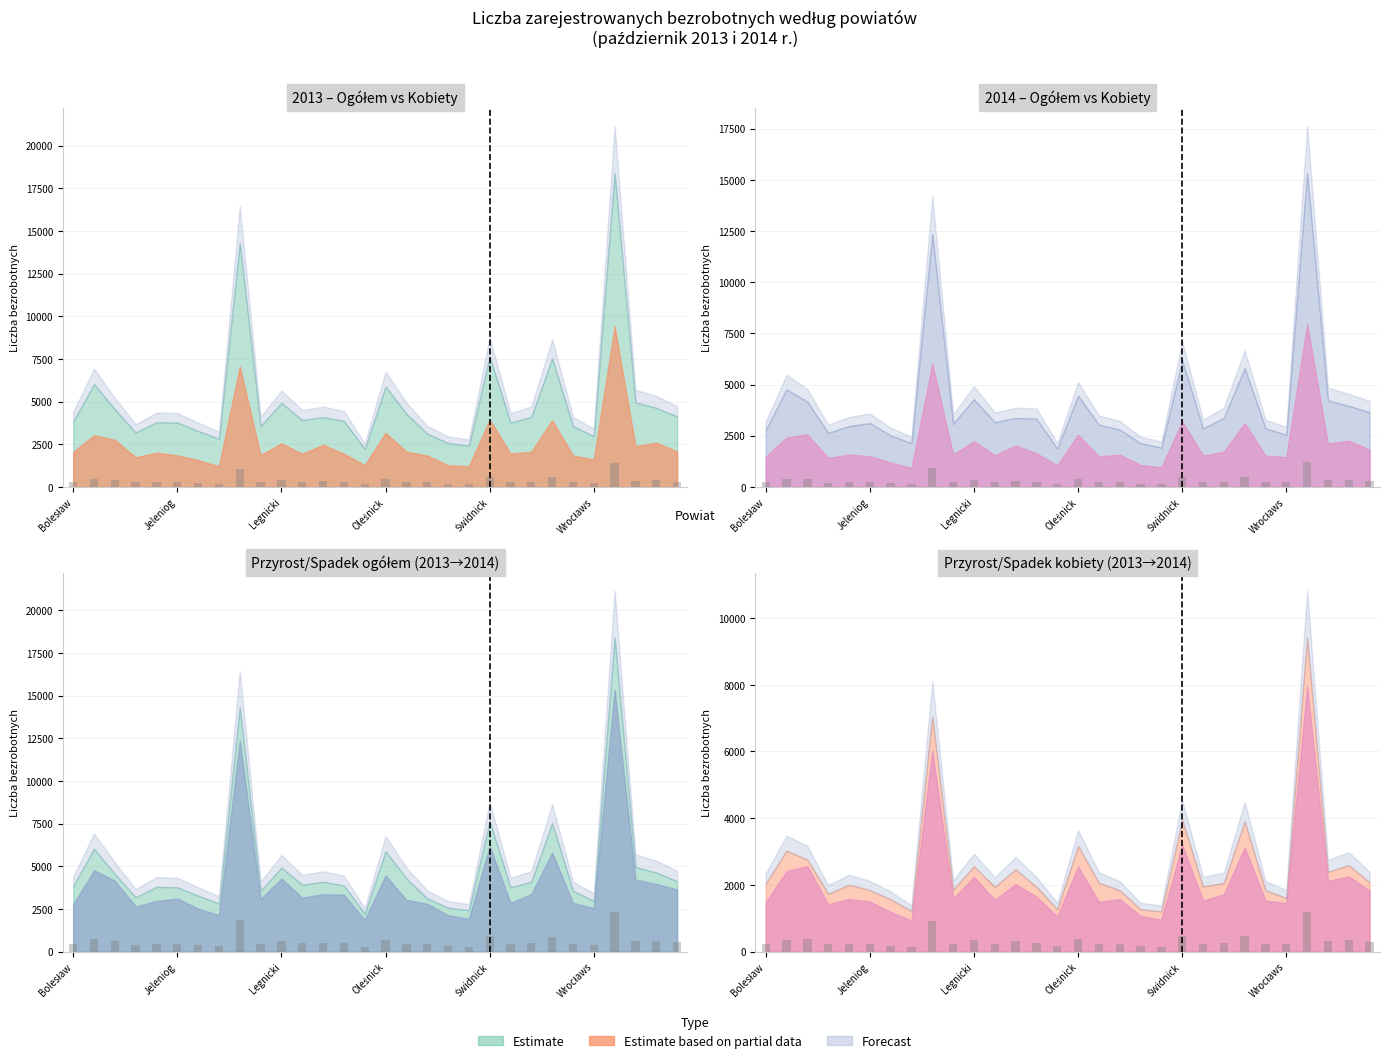

Where is Bezrobotni ogółem 2013 nearest to the value 1289?

Świdnick